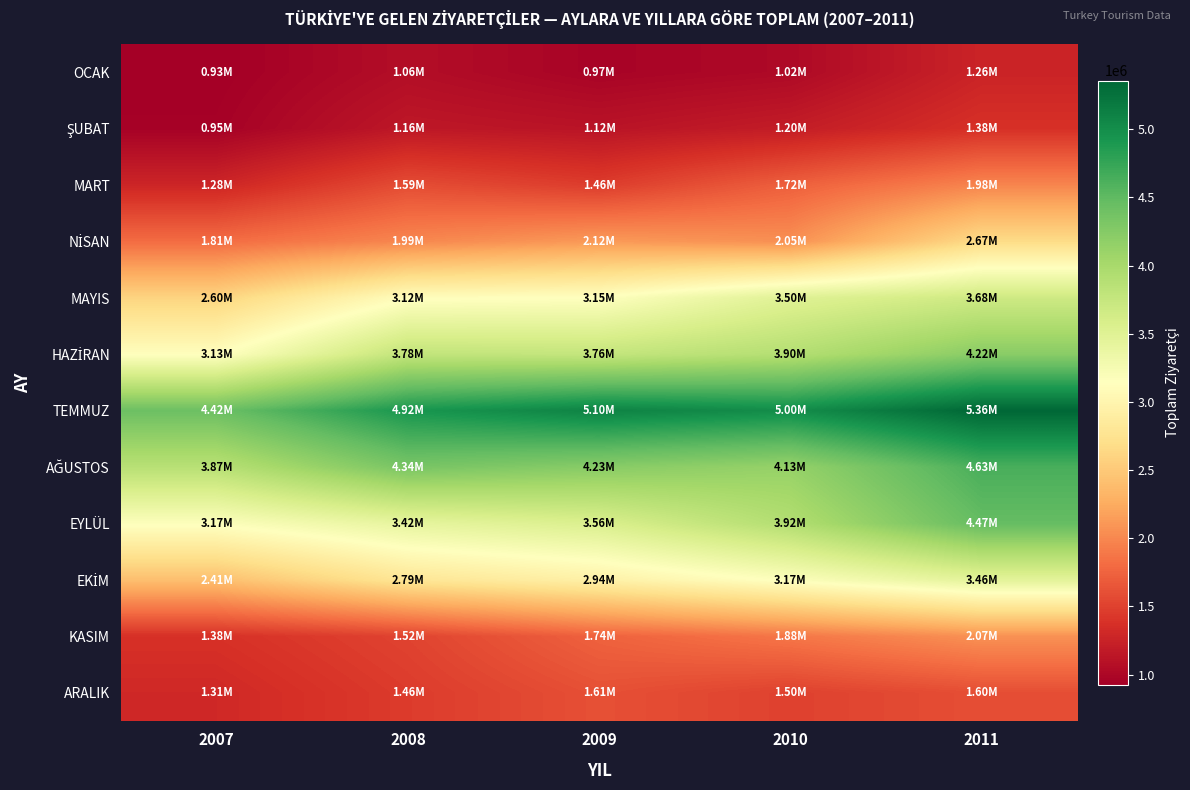

Between 2009 and 2010, which is larger?

2010